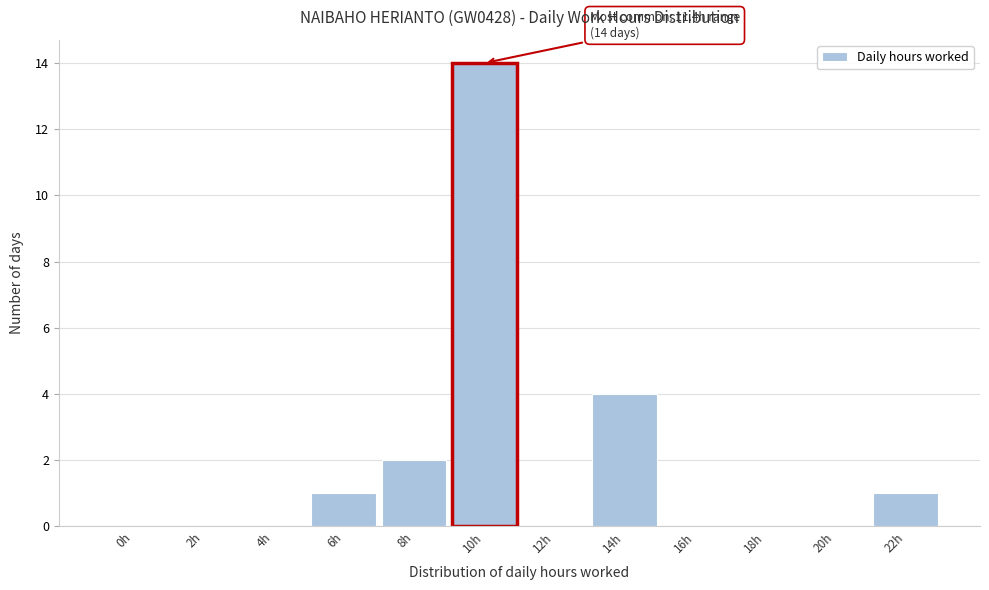

Reading right to left, transcribe all the data shown in this chart.

22h=1	20h=0	18h=0	16h=0	14h=4	12h=0	10h=14	8h=2	6h=1	4h=0	2h=0	0h=0